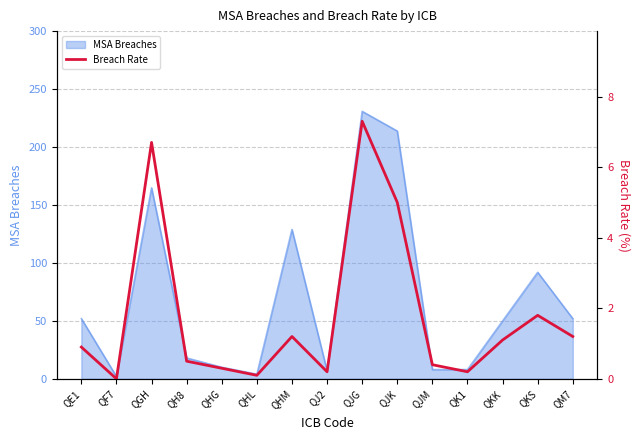

Which category has the highest value across all series?

QJG